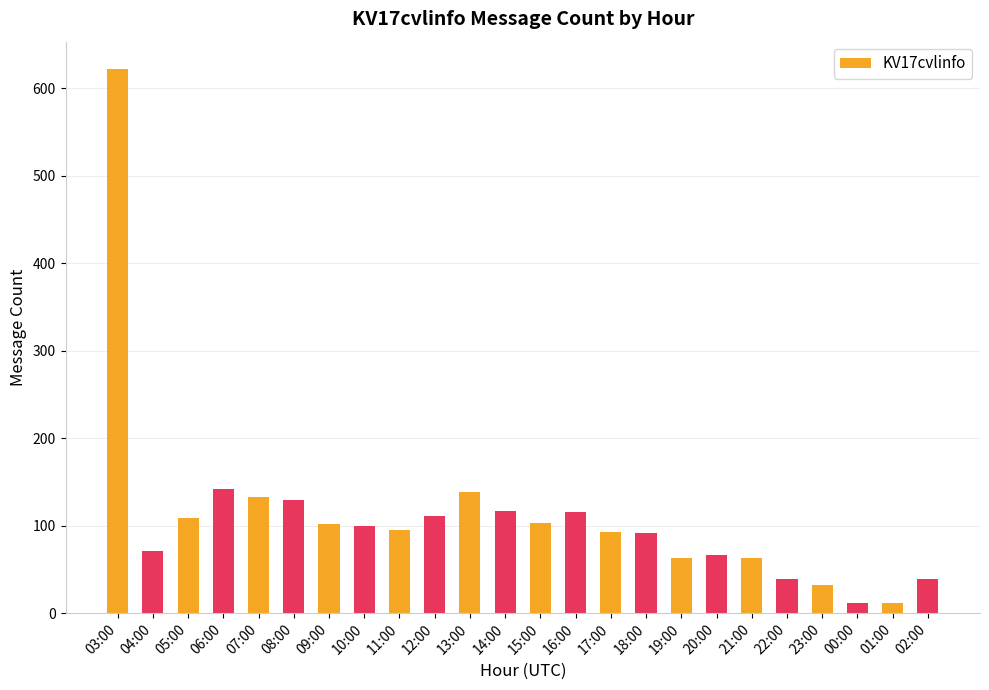

The chart shows a value of 111 at 12:00. True or false?

True